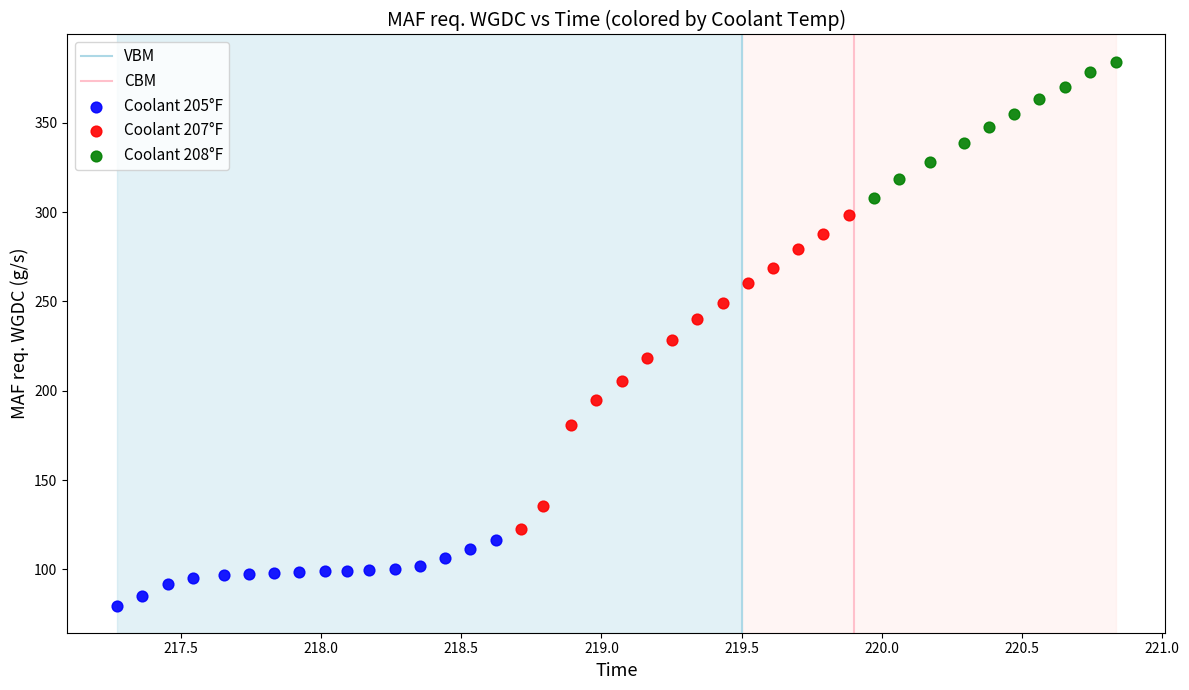

Which series has the largest Y range (max minus min)?

Coolant 207°F